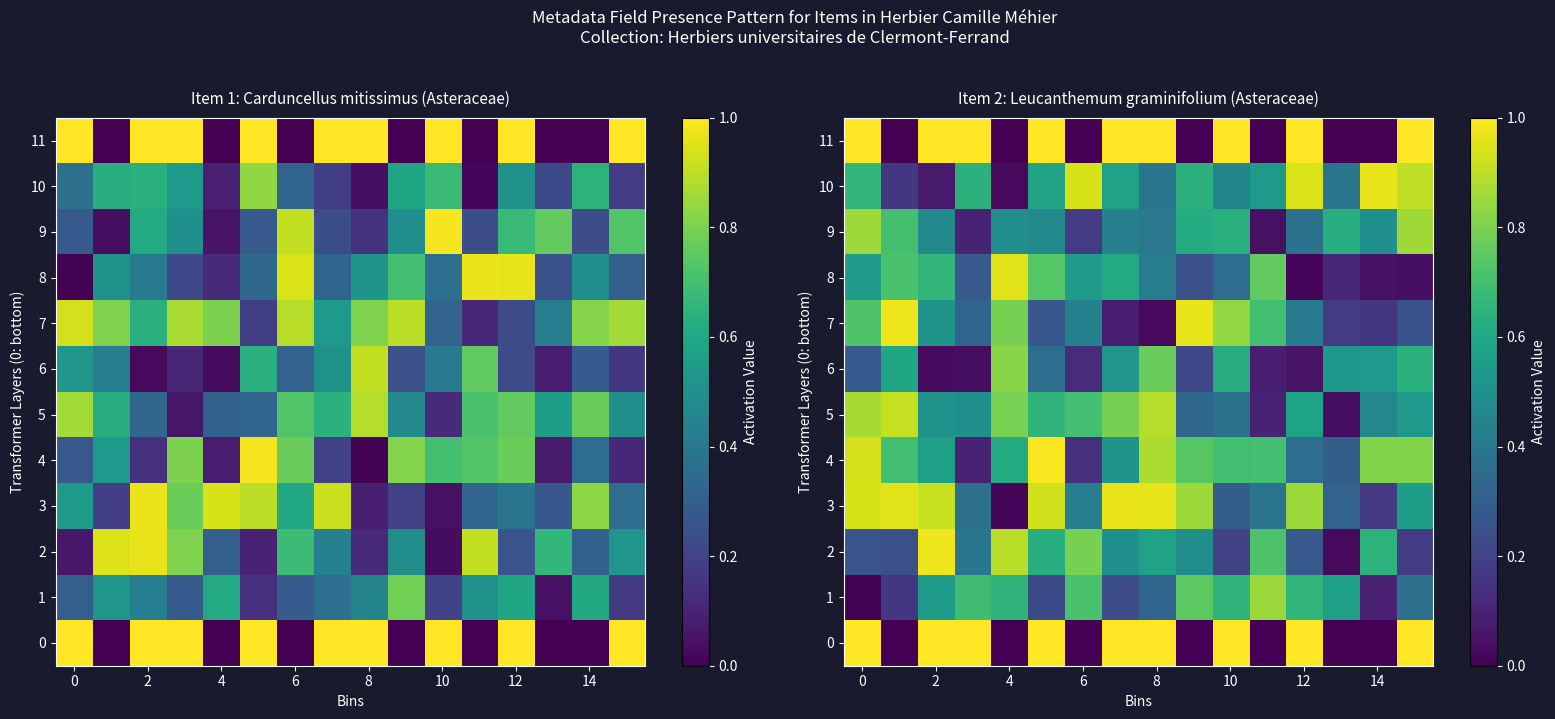

What value does the 7 series have at 6?

0.4